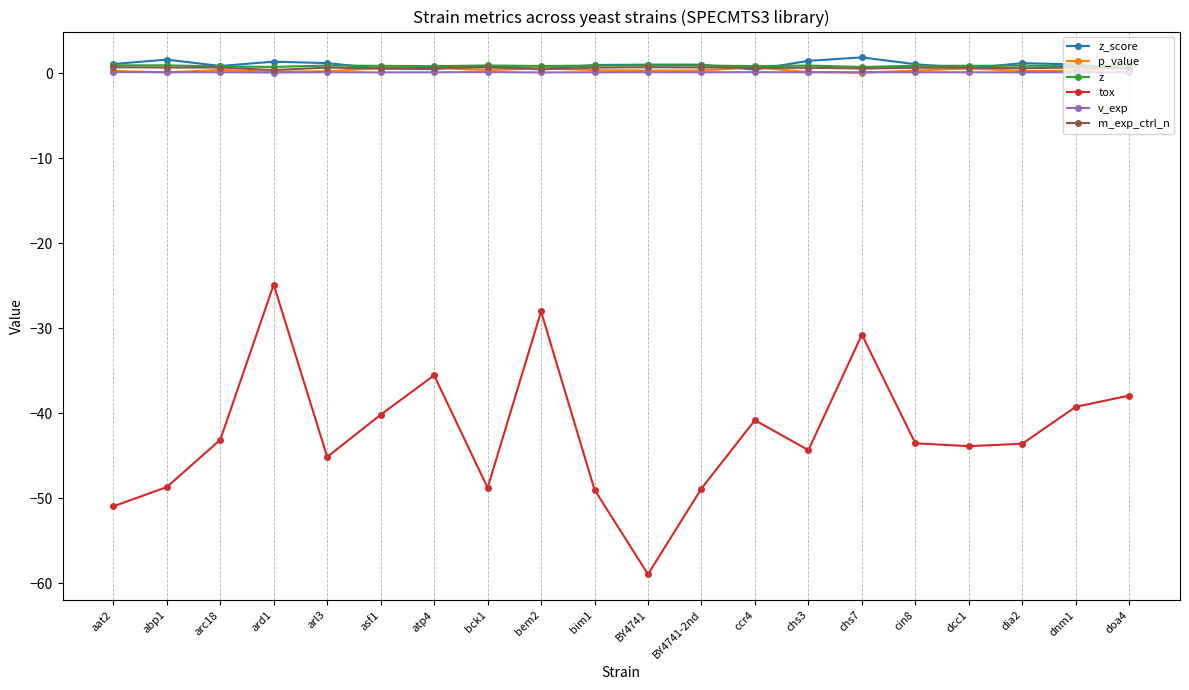

Is it true that v_exp equals 0.1 at cin8?

True